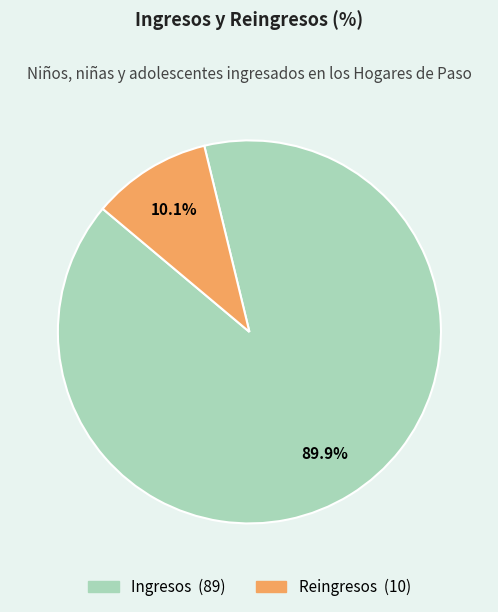

Is it true that Ingresos is 90% of the pie?

True